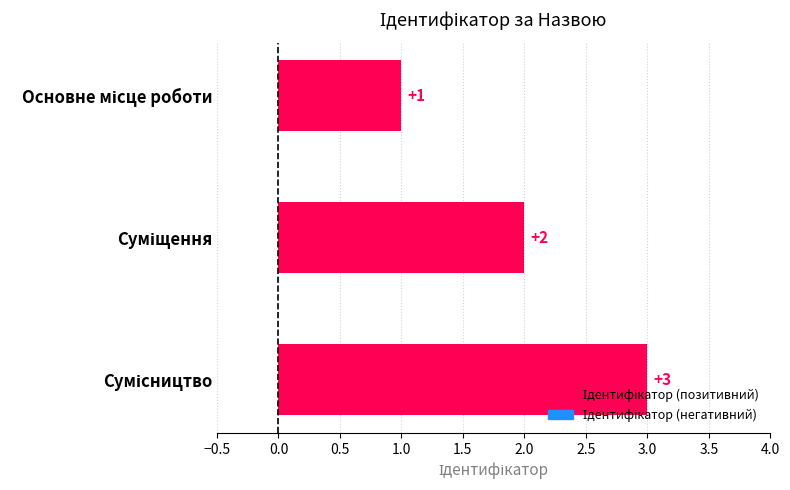

How many values are between 1 and 3?

3